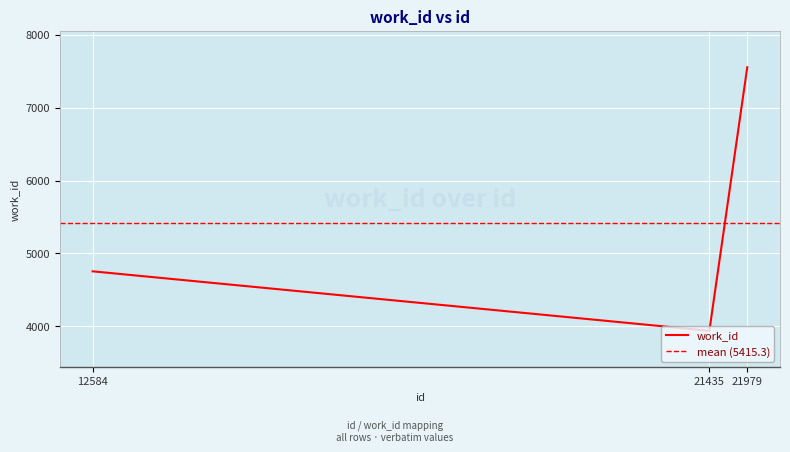

How many values exceed 4754?

1